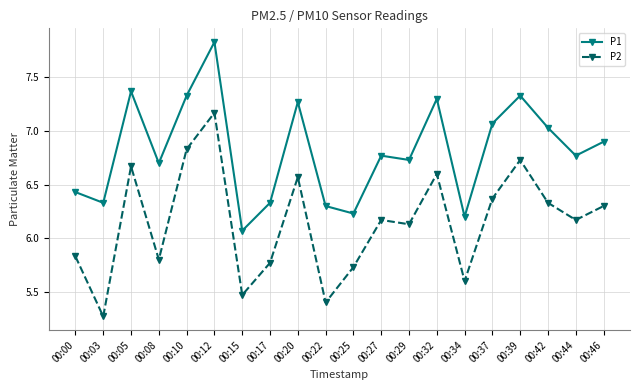

What is the value of the P1 point at the 20th from the left?

6.9